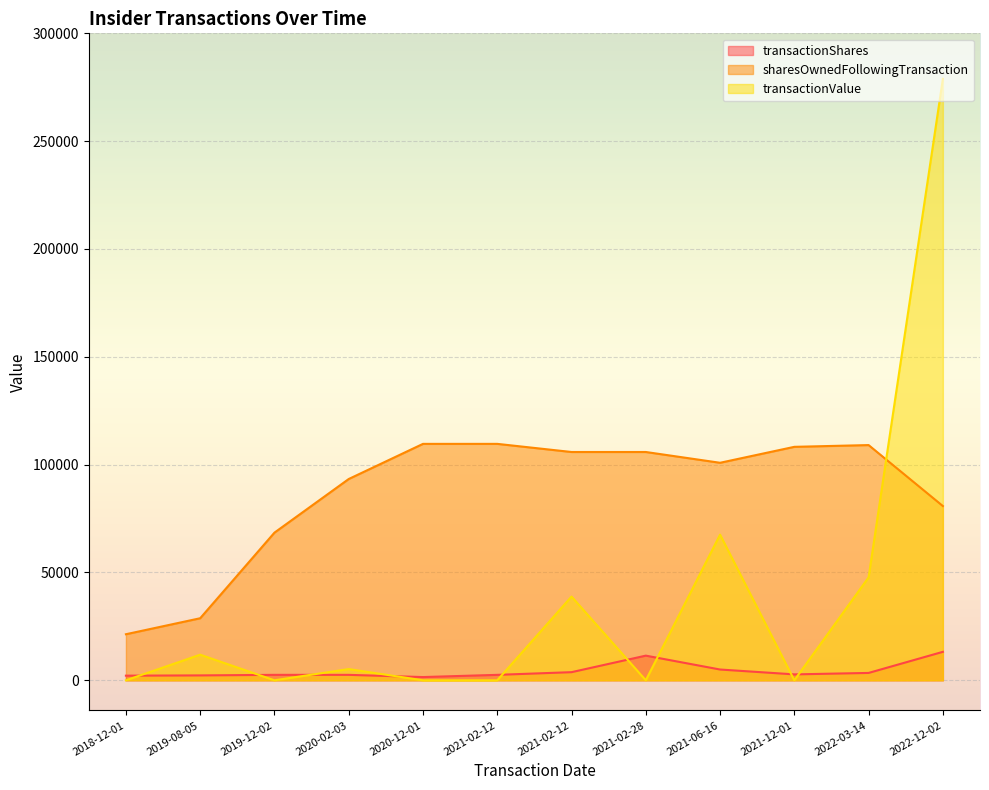

Reading left to right, list all the values displayed in this chart.

transactionShares: 2148	2270	2526	2526	1500	2526	3770	11437	5000	2741	3416	13200
sharesOwnedFollowingTransaction: 21360	28776	68473	93340	109634	109634	105865	105865	100865	108259	109074	80802
transactionValue: 0	11872	0	5205	0	0	38831	0	67550	0	47731	278916